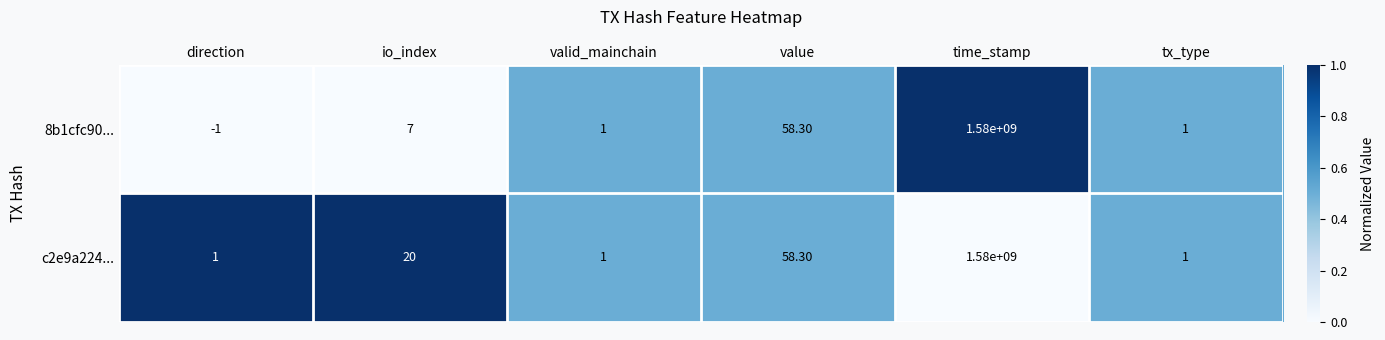

At how many categories does at least one series exceed 0?

6